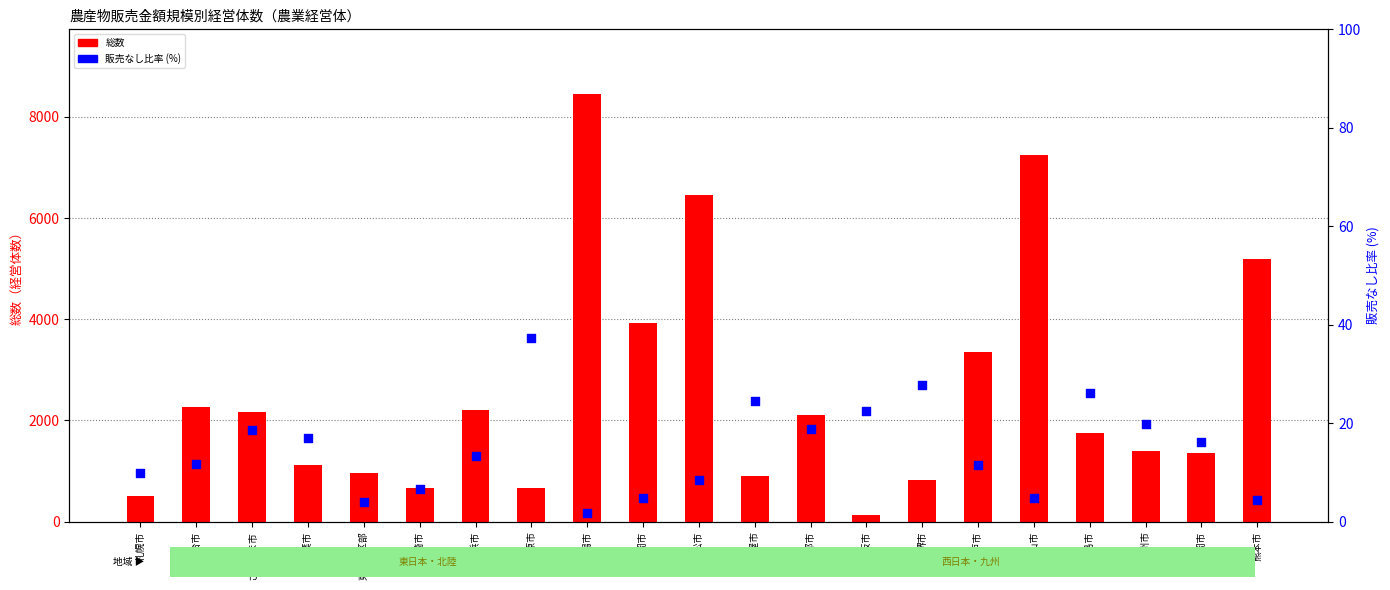

Is the value of 総数 at 浜松市 greater than the value of 販売なし比率 (%) at 千葉市?

Yes